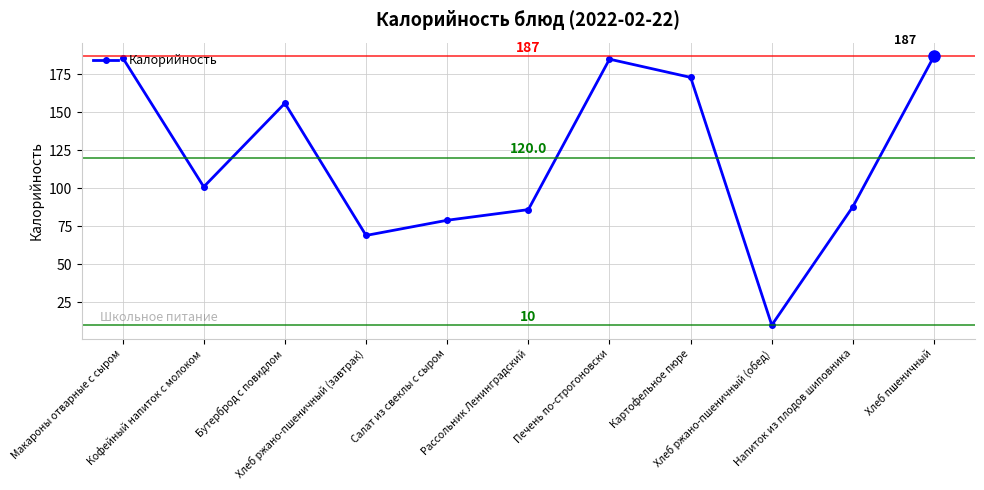

At which category does the data reach its first local valley?

Кофейный напиток с молоком